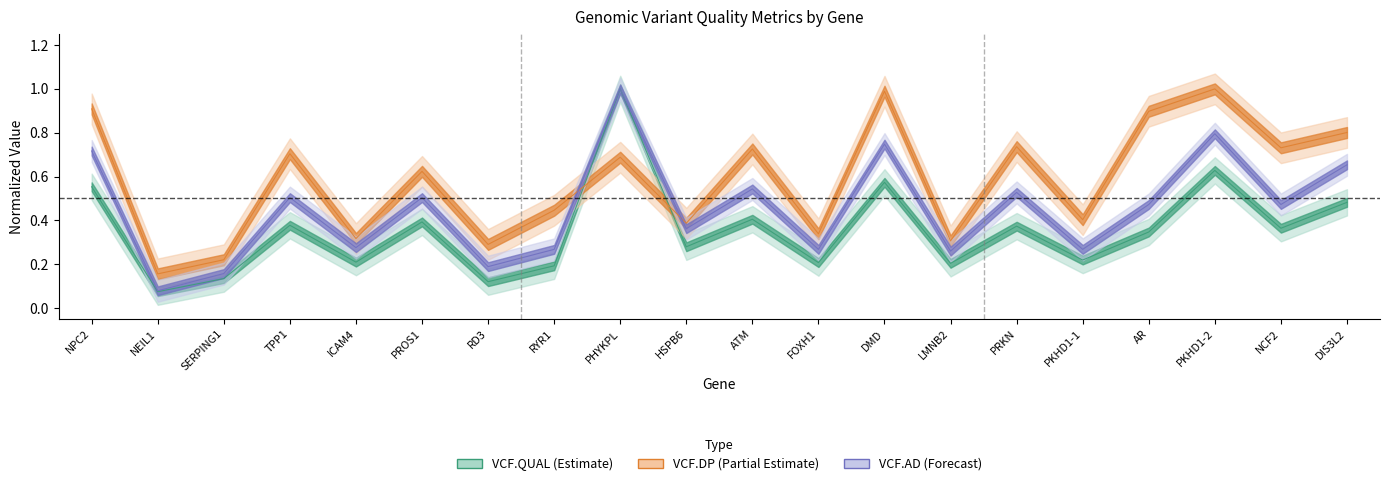

What is the total value across all series at PKHD1-1?

0.9